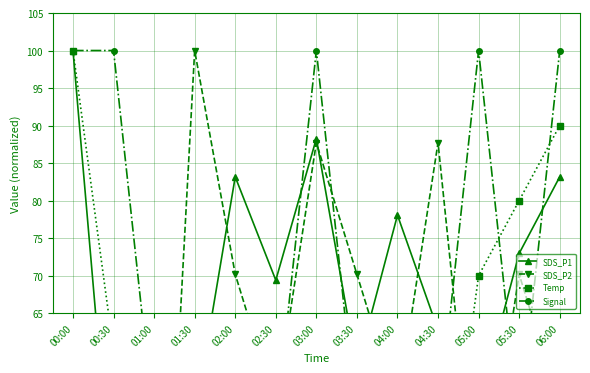

What is the difference between the second highest and second lowest values in the SDS_P2 series?

52.6